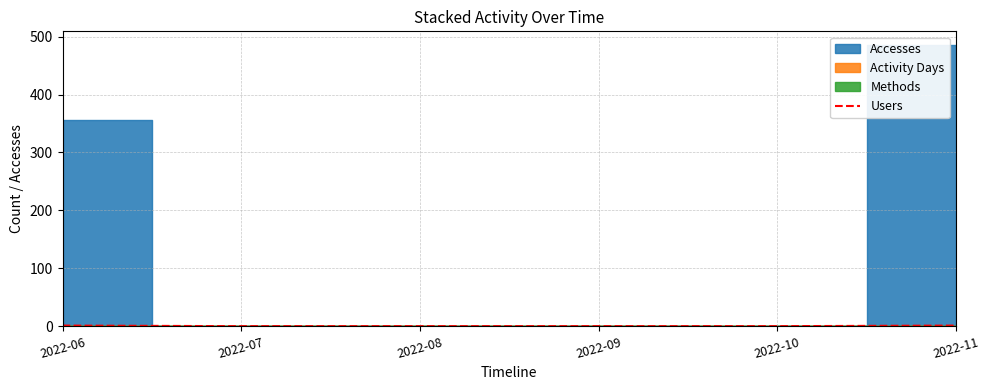

Is it true that Users equals 1 at 2022-11?

True